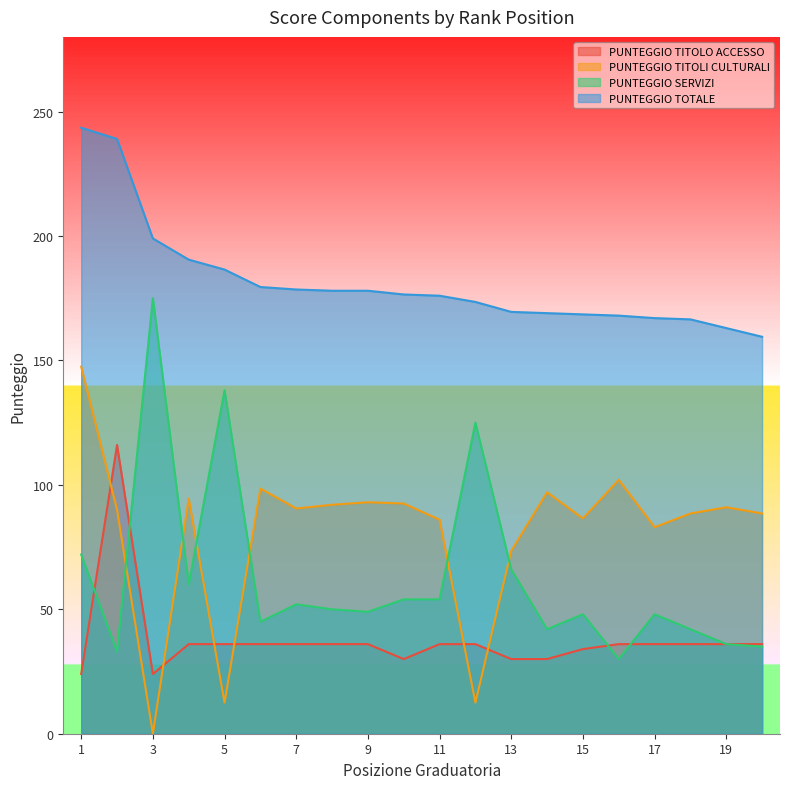

What is the highest value of the PUNTEGGIO TITOLI CULTURALI series?

147.5